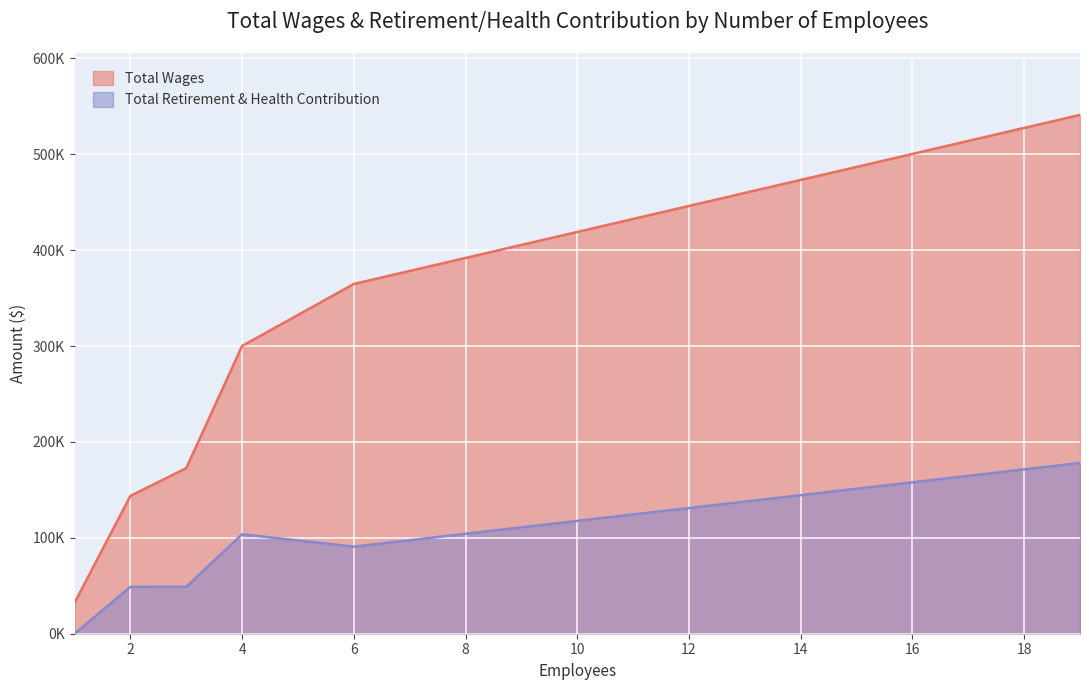

True or false: Total Wages and Total Retirement & Health Contribution intersect in this chart.

False